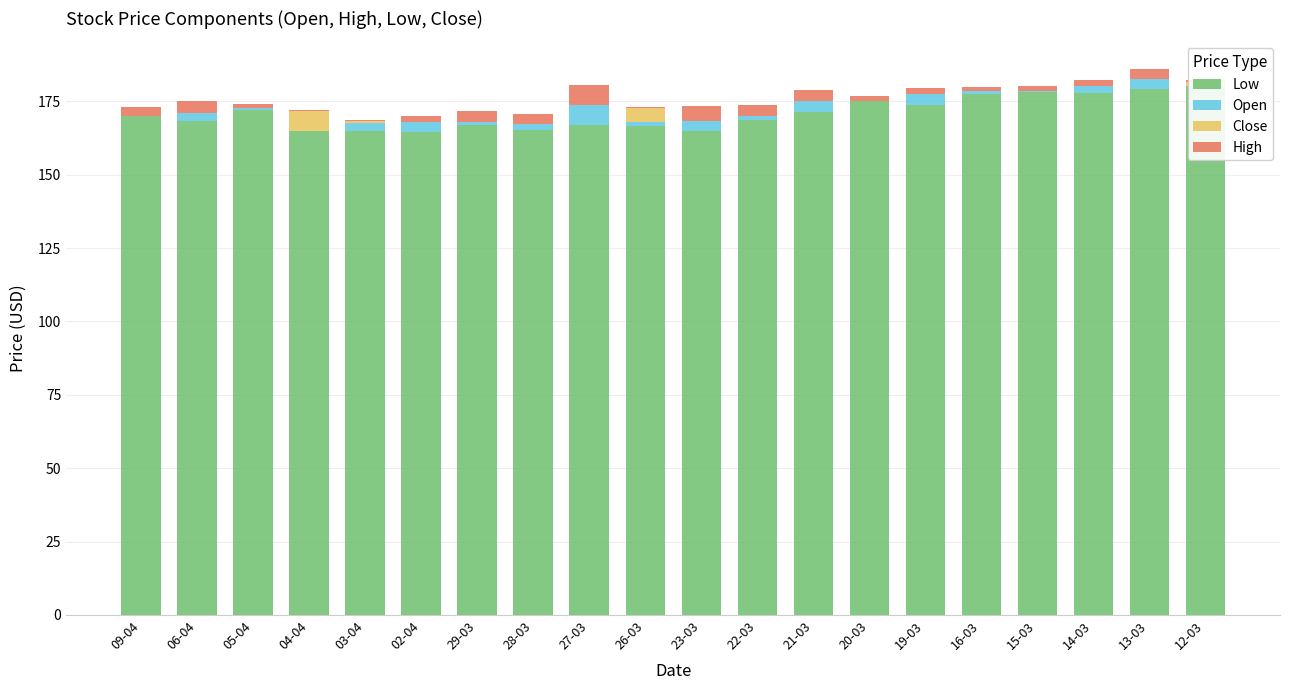

At 21-03, list the series in order from smallest to largest.

Close, Open, High, Low